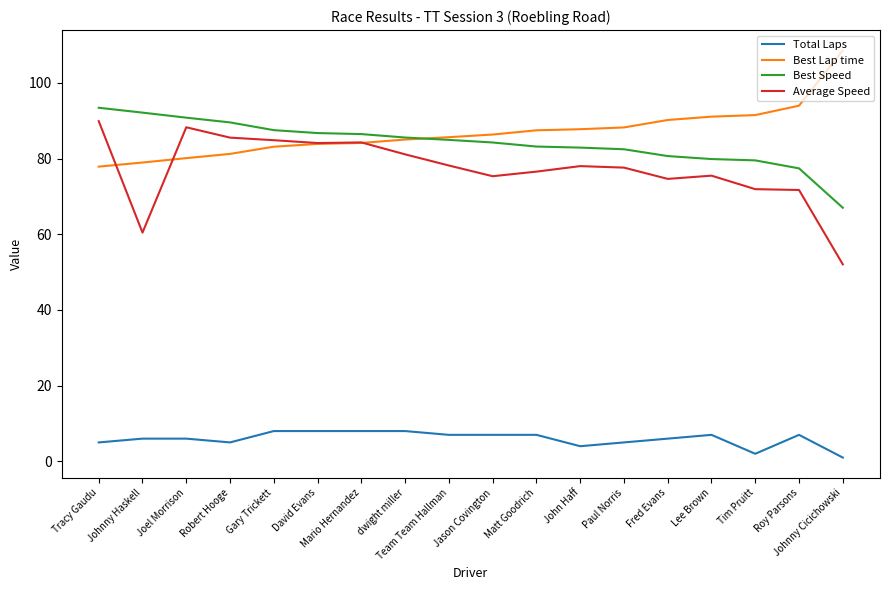

Which category has the lowest value in the Best Speed series?

Johnny Cicichowski